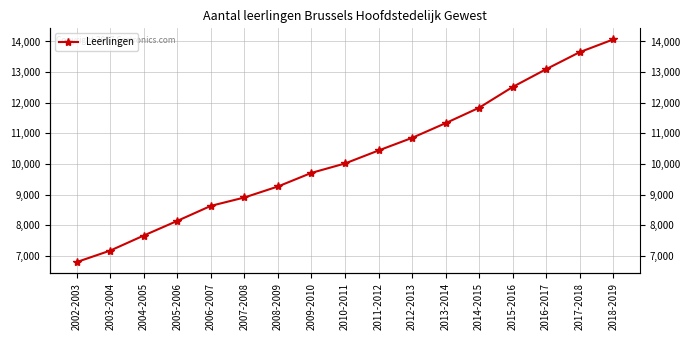

What is the change in value from 2014-2015 to 2016-2017?

+1258